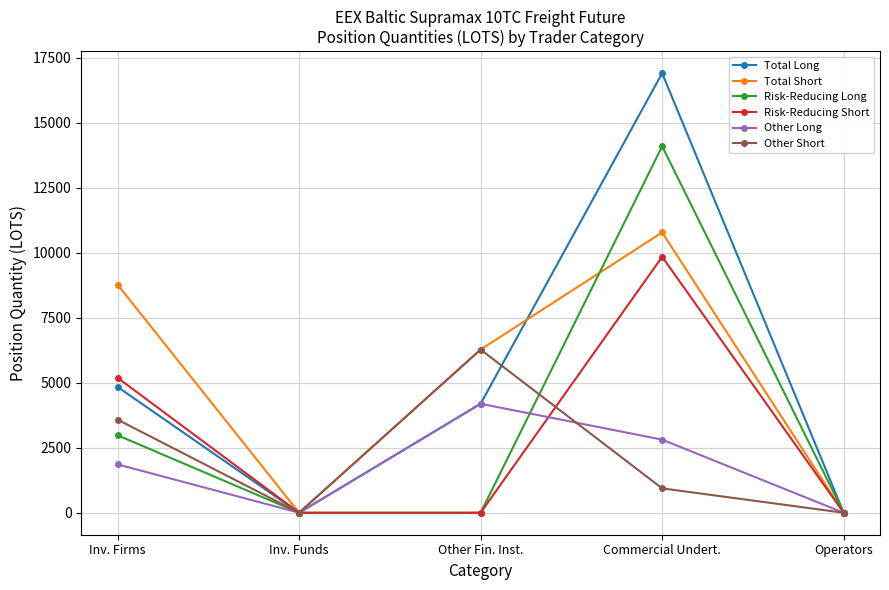

What is the total value across all series at Other Fin. Inst.?

20924.5